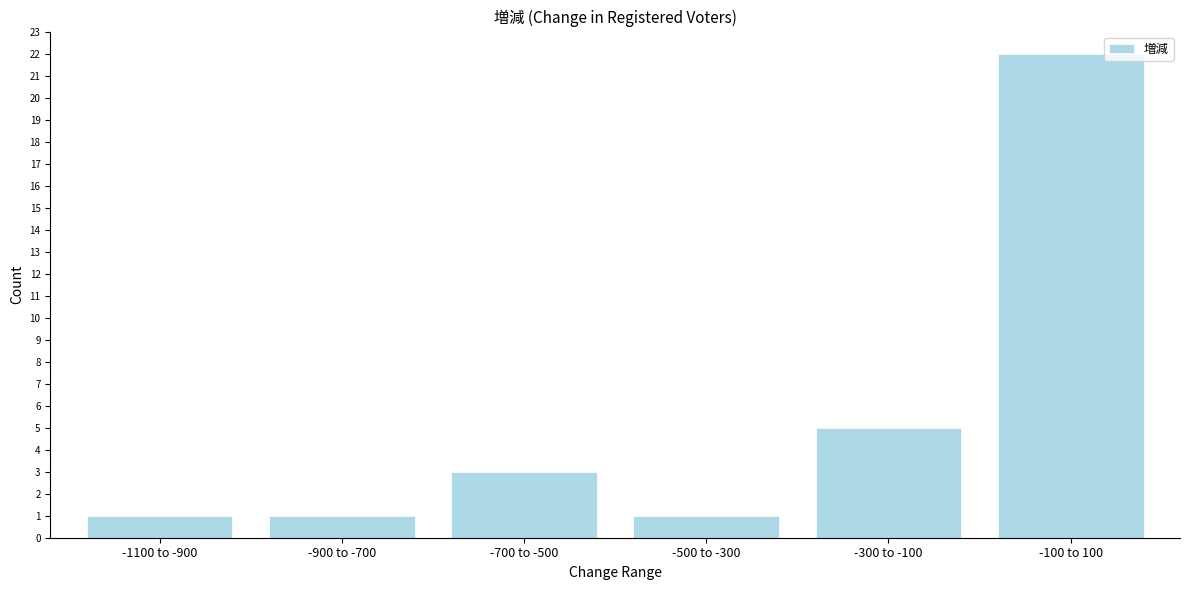

Reading left to right, what are all the values shown in this chart?

1	1	3	1	5	22